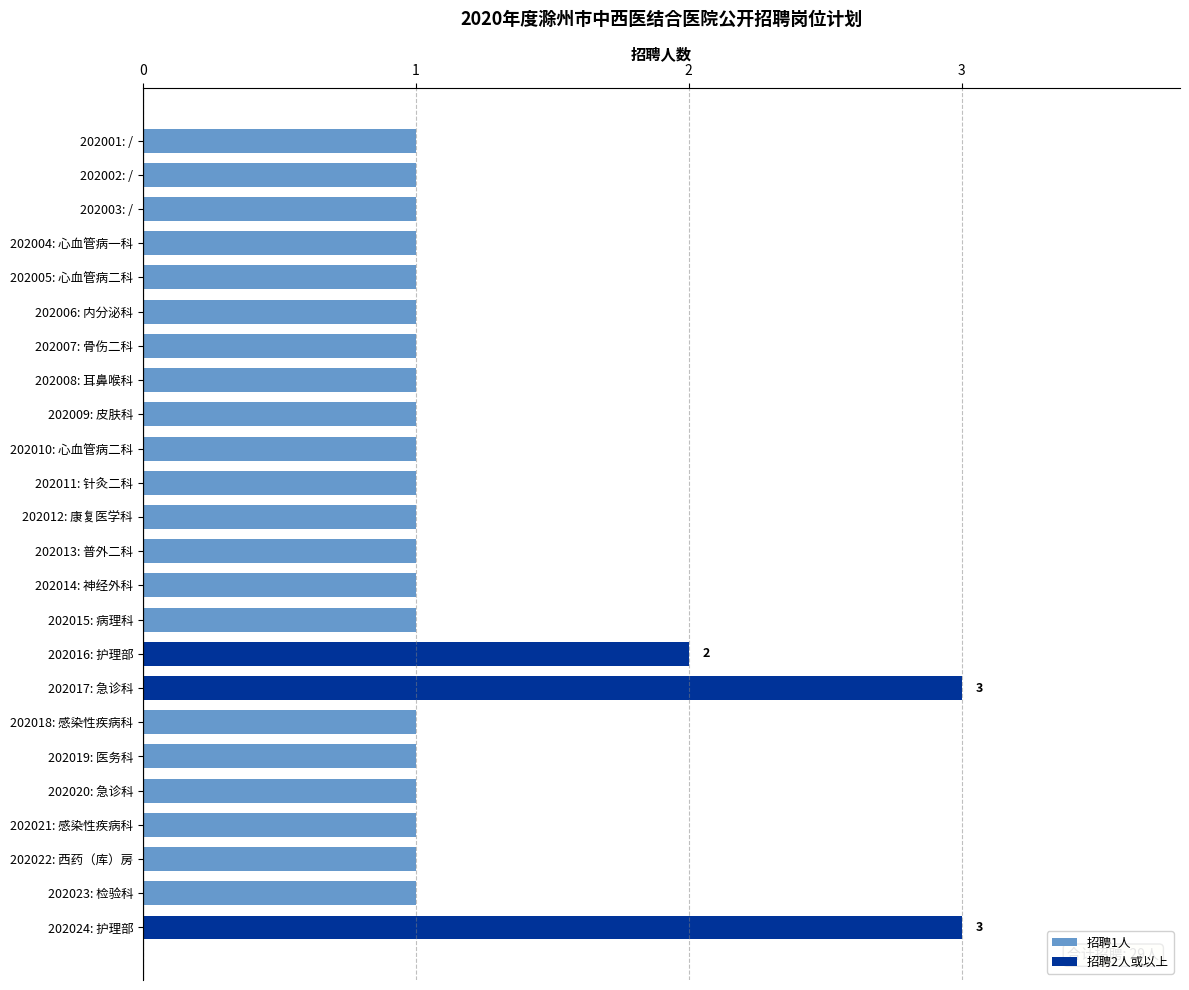

What is the ratio of the value at 202020: 急诊科 to the value at 202022: 西药（库）房?

1.0